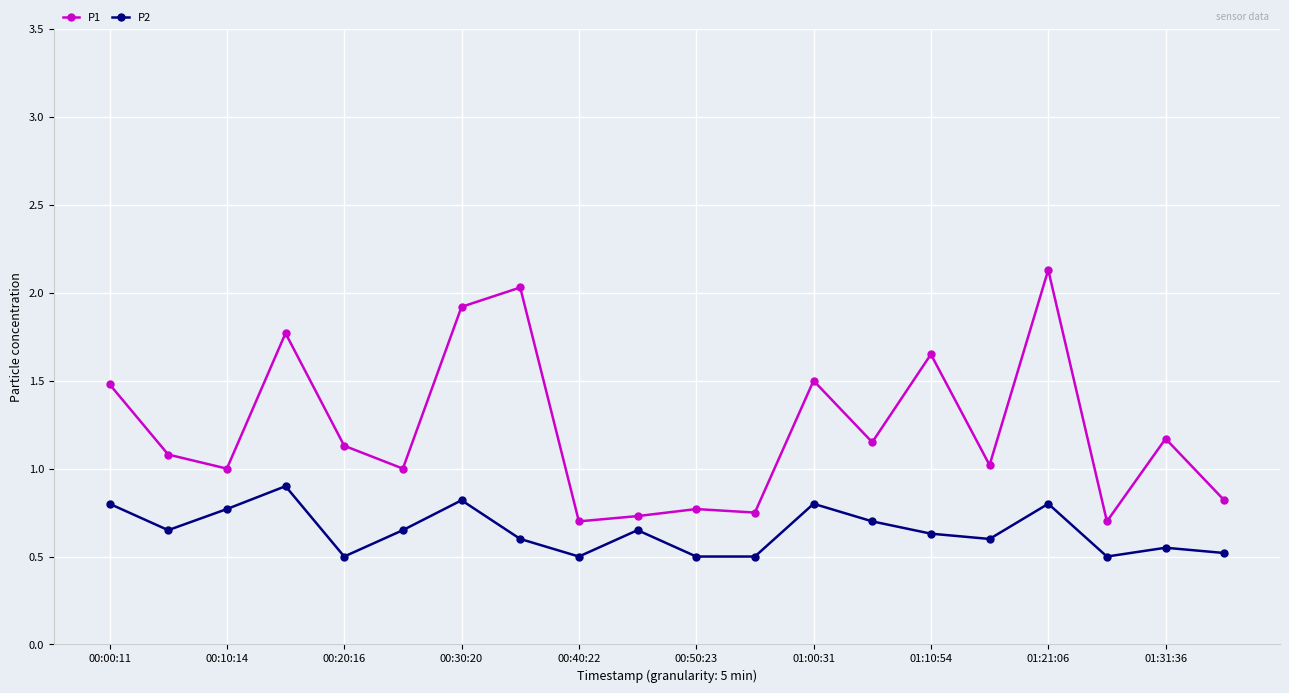

What is the smallest value displayed?

0.5